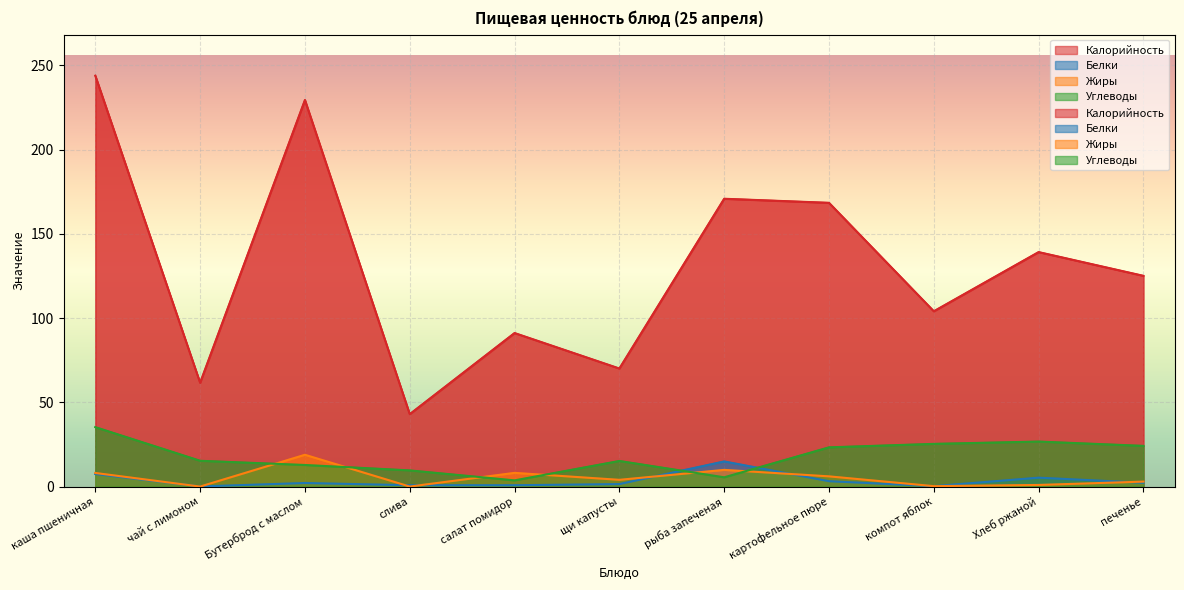

Between щи капусты and рыба запеченая, which is larger?

рыба запеченая